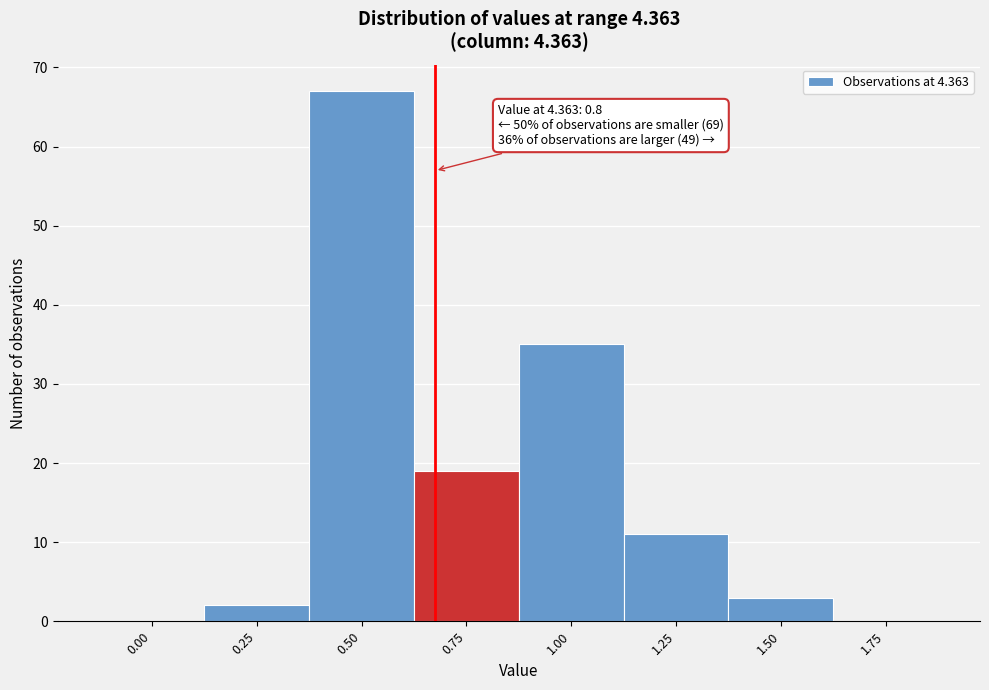

Reading left to right, extract all data points from this chart.

0.00=0	0.25=2	0.50=67	0.75=19	1.00=35	1.25=11	1.50=3	1.75=0